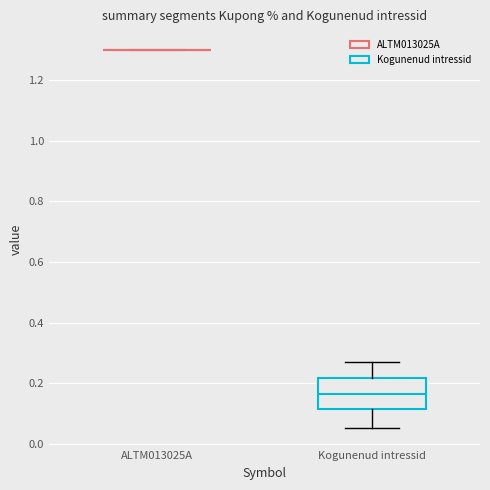

Which box is the tallest, from its lower edge to its upper edge?

Kogunenud intressid